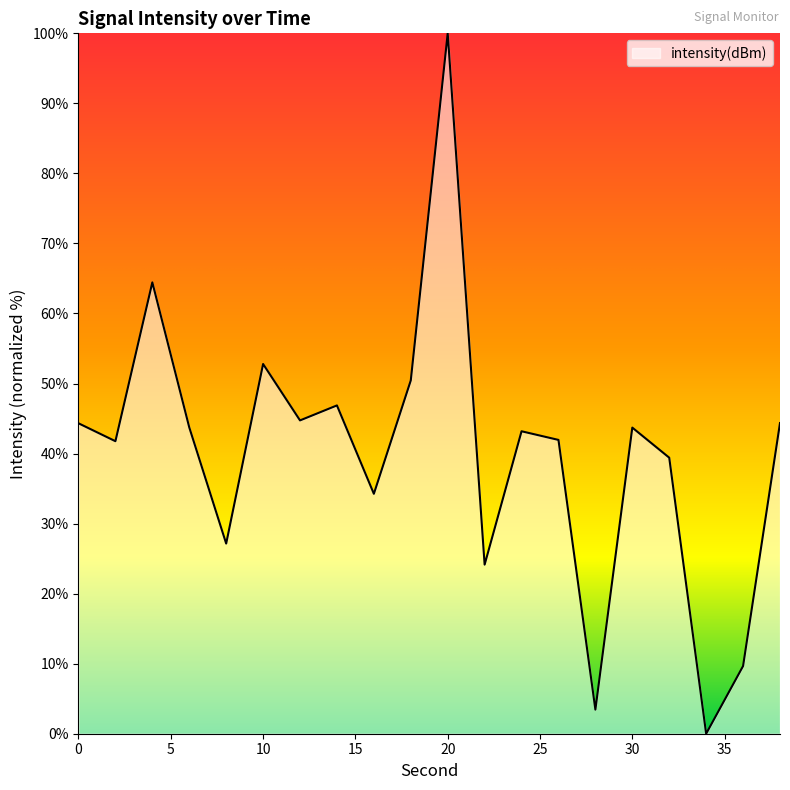

What is the greatest value displayed?

100.0